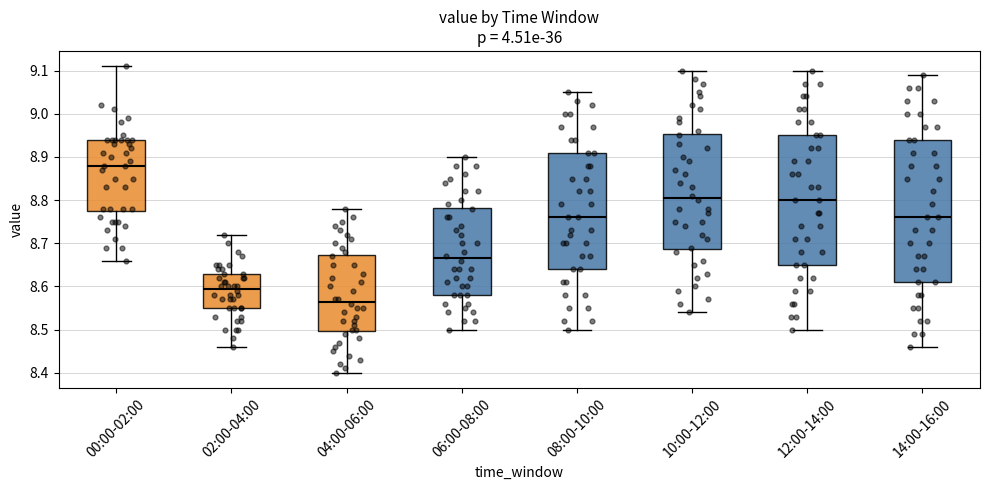

Which box's median line is the highest?

00:00-02:00